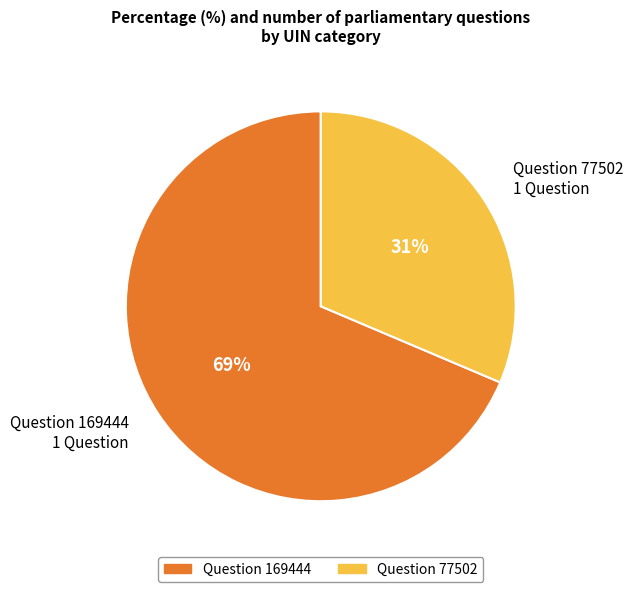

How many slices are in this pie chart?

2